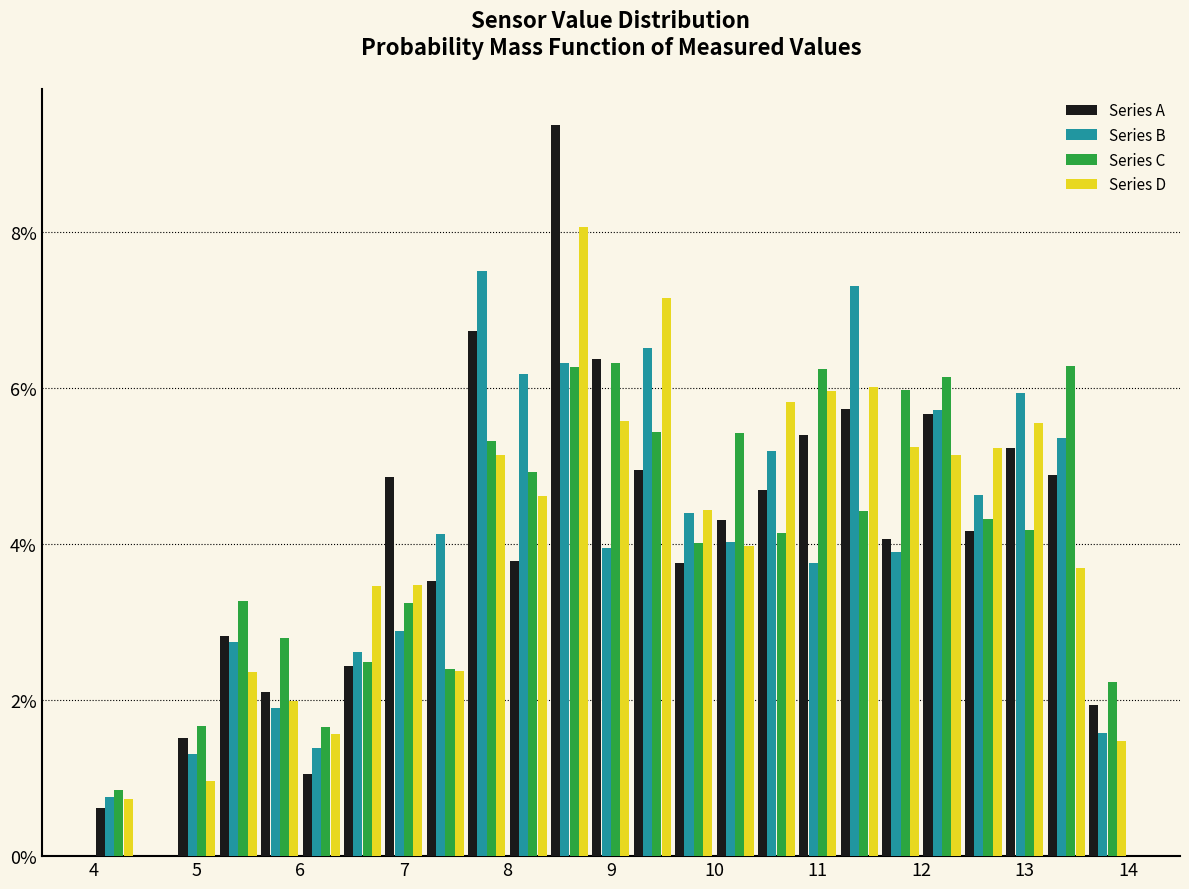

What is the height of the Series A bar covering 5.2 to 5.6 on the x-axis? The values are not printed on the chart, so give them approximately, as read against the axis.

2.8